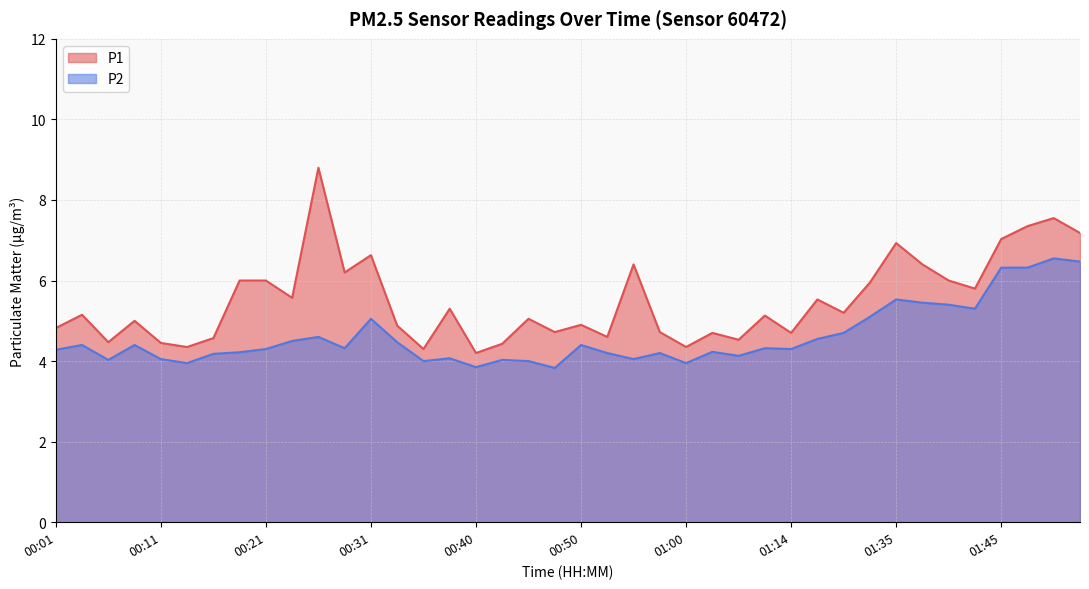

What is the maximum value shown in the chart?

8.8